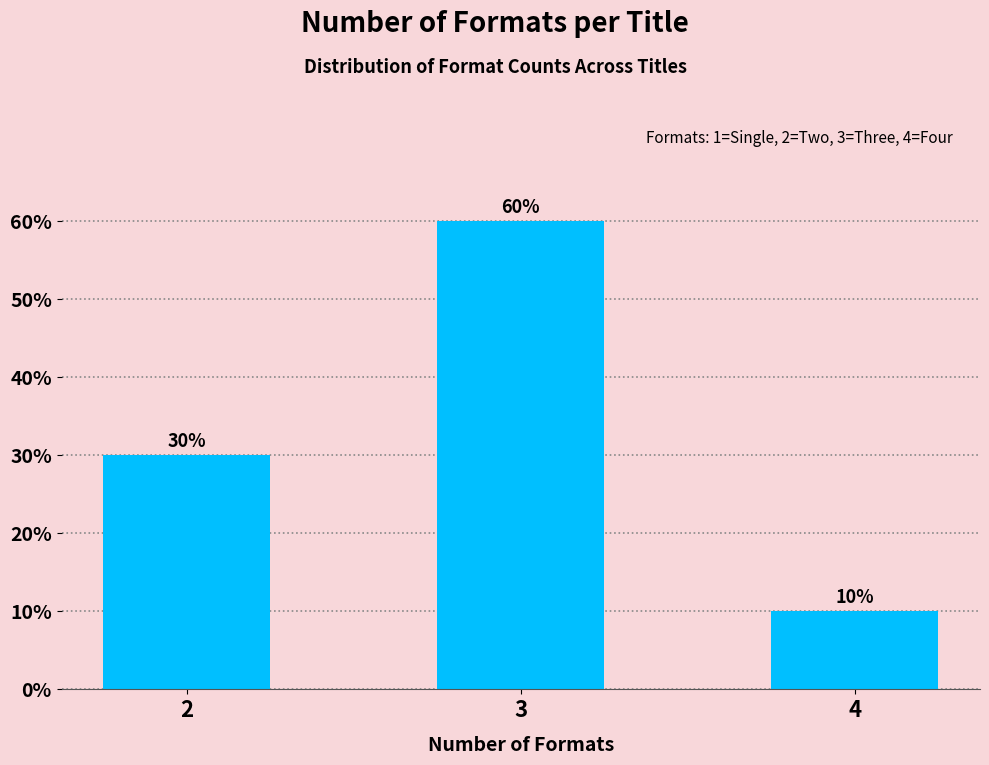

Reading right to left, what are all the values shown in this chart?

10	60	30